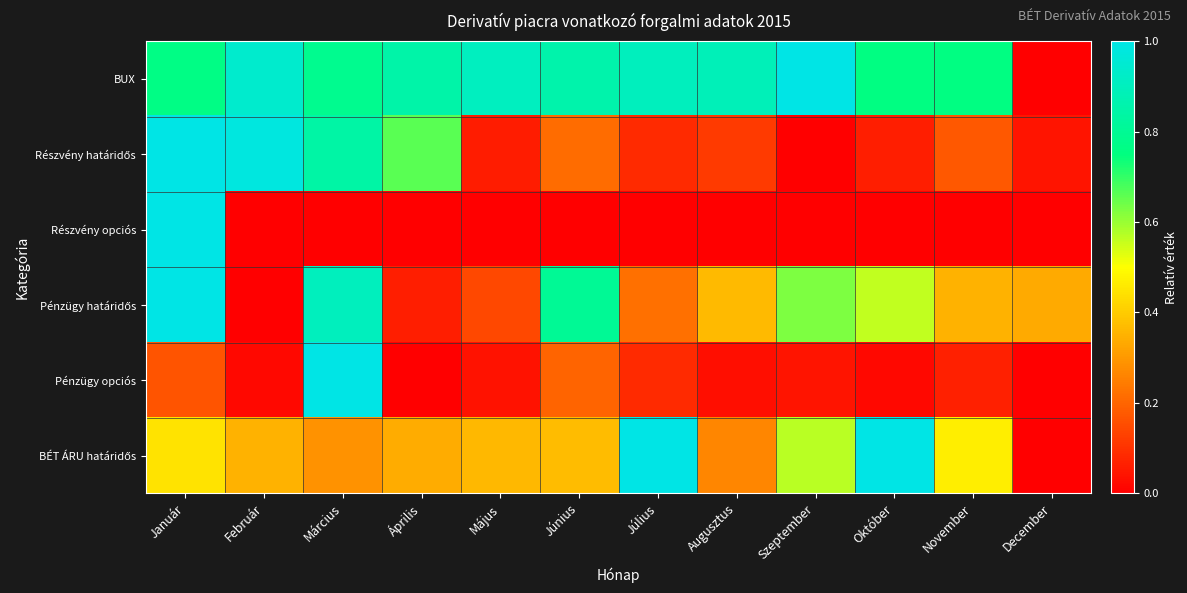

How many distinct data groups are displayed?

6